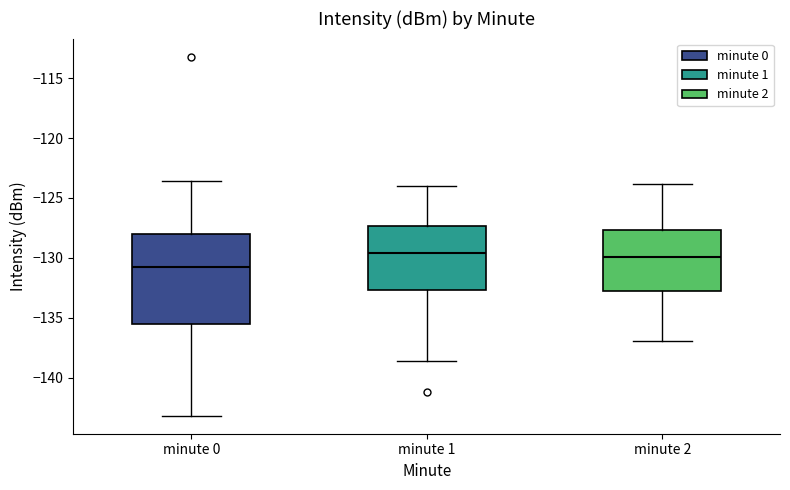

Reading left to right, read every box against the y-axis: the position of its median line, the range the box covers, and the ends of its whiskers. The values are not printed on the chart, so give them approximately, as read against the axis.

minute 0: median -131.0, box -135.5 to -128.0, whiskers -143.0 to -123.5
minute 1: median -129.5, box -132.5 to -127.5, whiskers -138.5 to -124.0
minute 2: median -130.0, box -132.5 to -127.5, whiskers -137.0 to -124.0